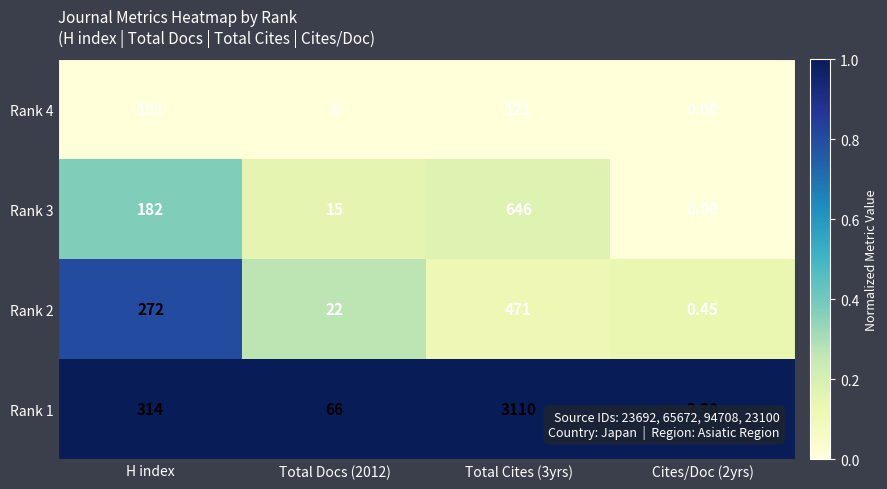

At how many categories does at least one series exceed 0?

4